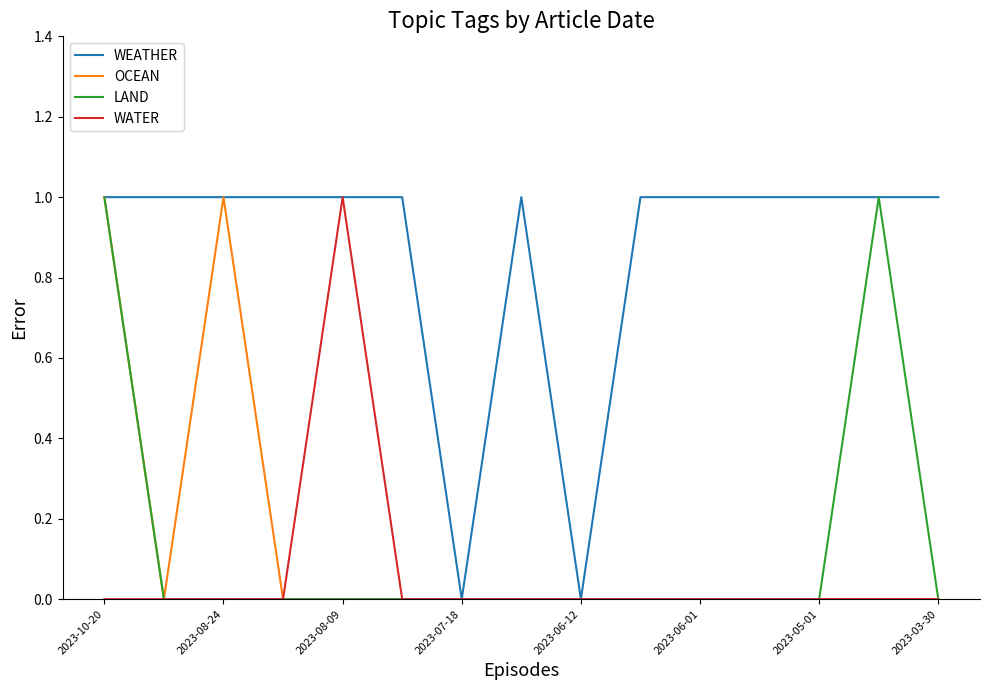

What is the maximum value for LAND?

1